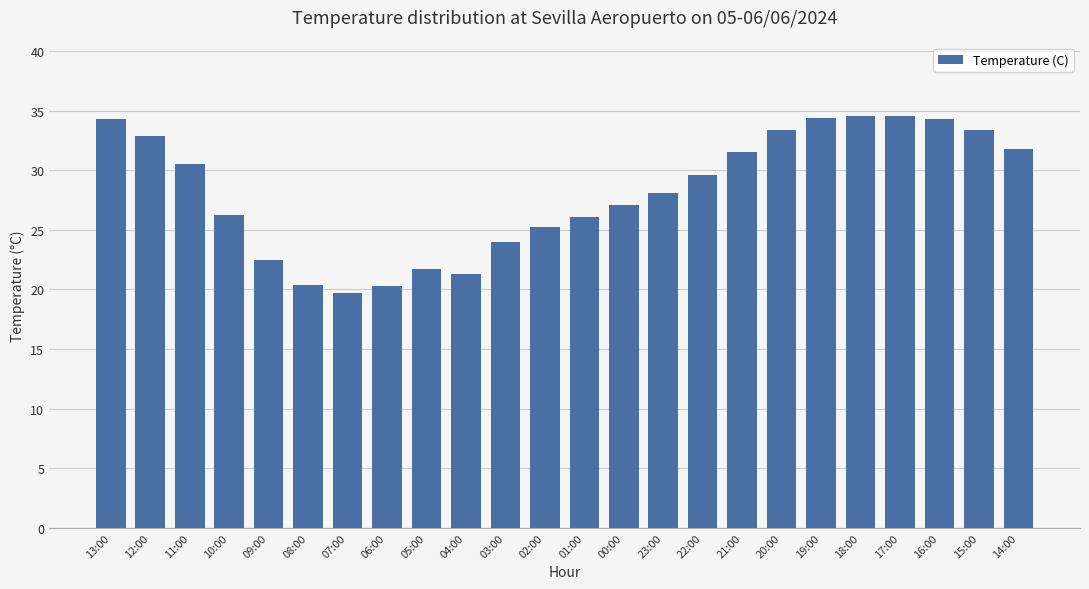

What is the difference between the maximum and minimum values?

14.8